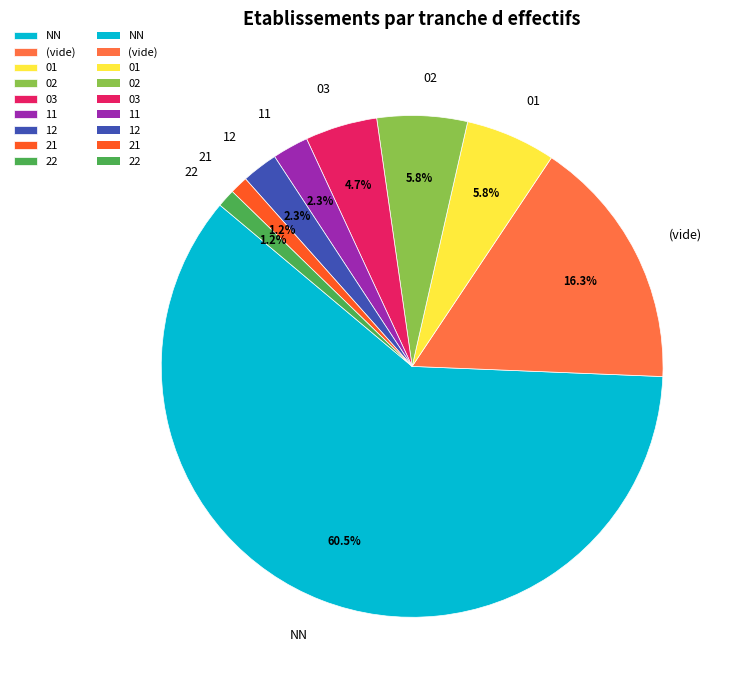

What percentage is NOT represented by 02?

94.2%